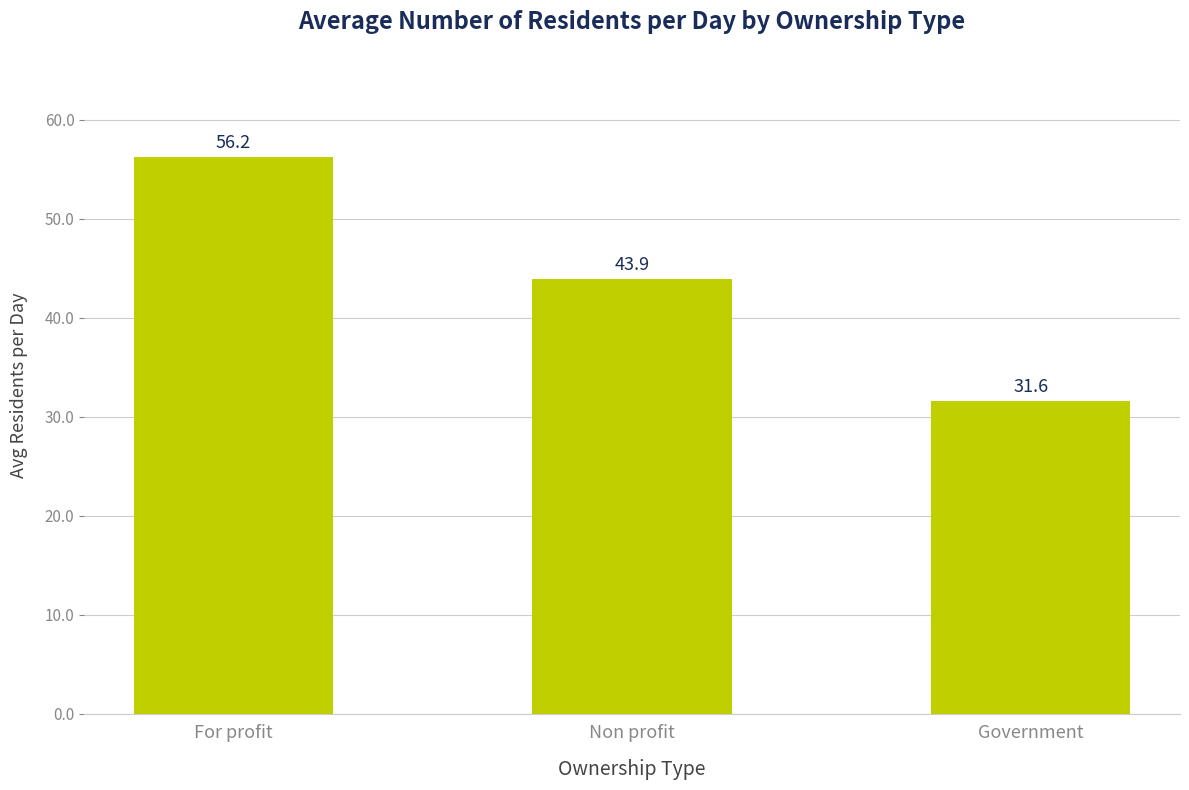

What is the average value?

43.9